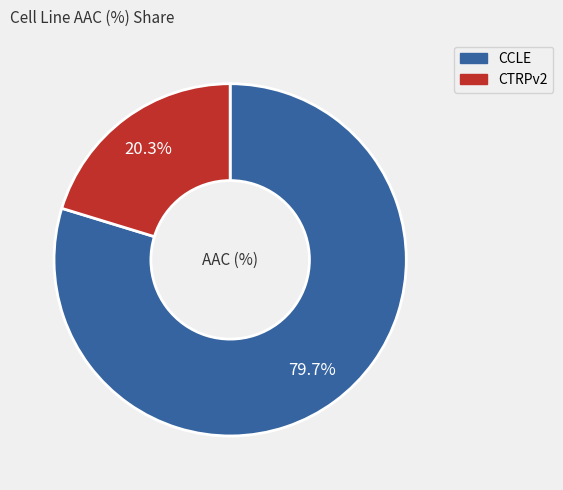

To the nearest percent, what is the difference between the largest and smallest slice percentages?

59%